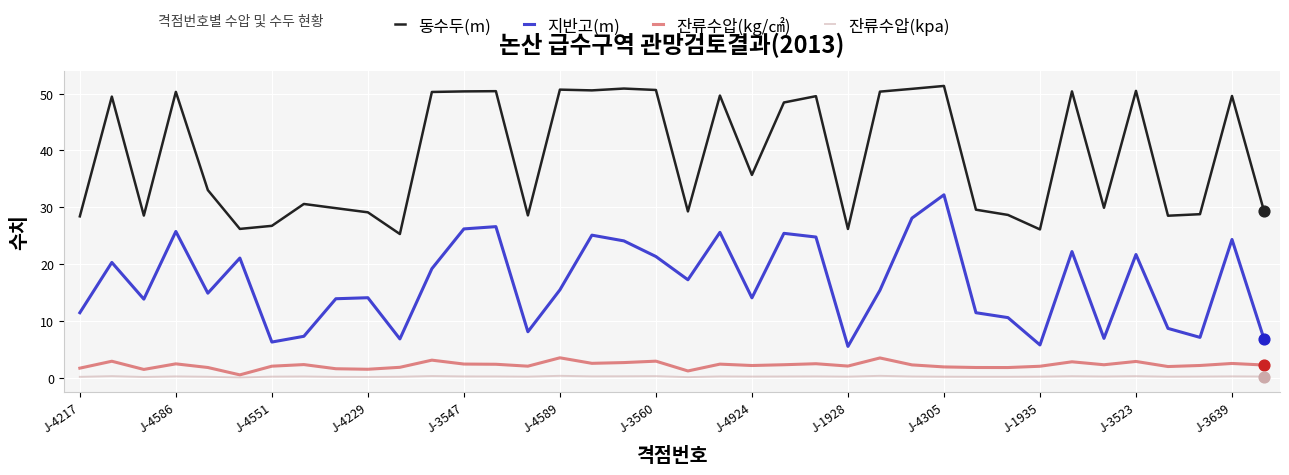

Which series has the largest total across all categories?

동수두(m)